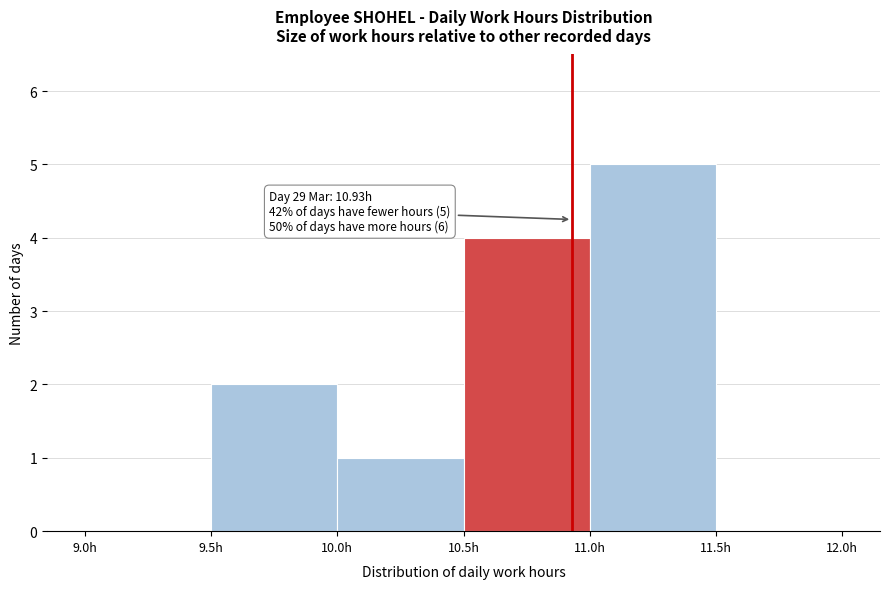

Over which range of the x-axis is the bar tallest?

11.0 to 11.5